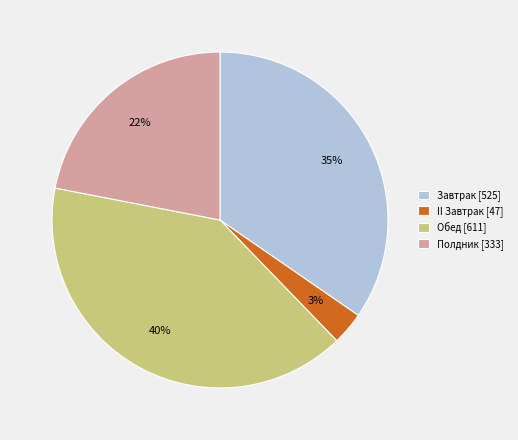

What is the smallest slice in the pie chart?

II Завтрак